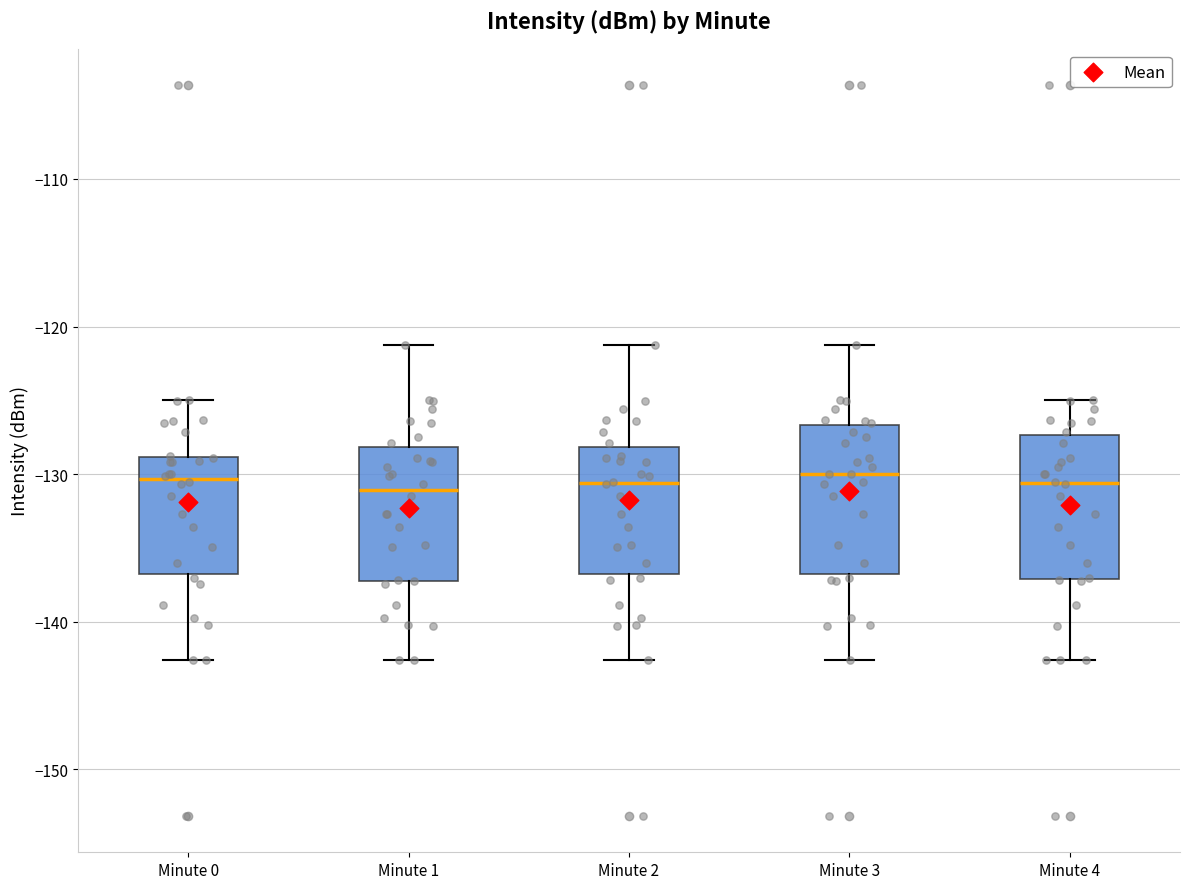

Reading left to right, read every box against the y-axis: the position of its median line, the range the box covers, and the ends of its whiskers. The values are not printed on the chart, so give them approximately, as read against the axis.

Minute 0: median -130, box -137 to -129, whiskers -143 to -125
Minute 1: median -131, box -137 to -128, whiskers -143 to -121
Minute 2: median -131, box -137 to -128, whiskers -143 to -121
Minute 3: median -130, box -137 to -127, whiskers -143 to -121
Minute 4: median -131, box -137 to -127, whiskers -143 to -125